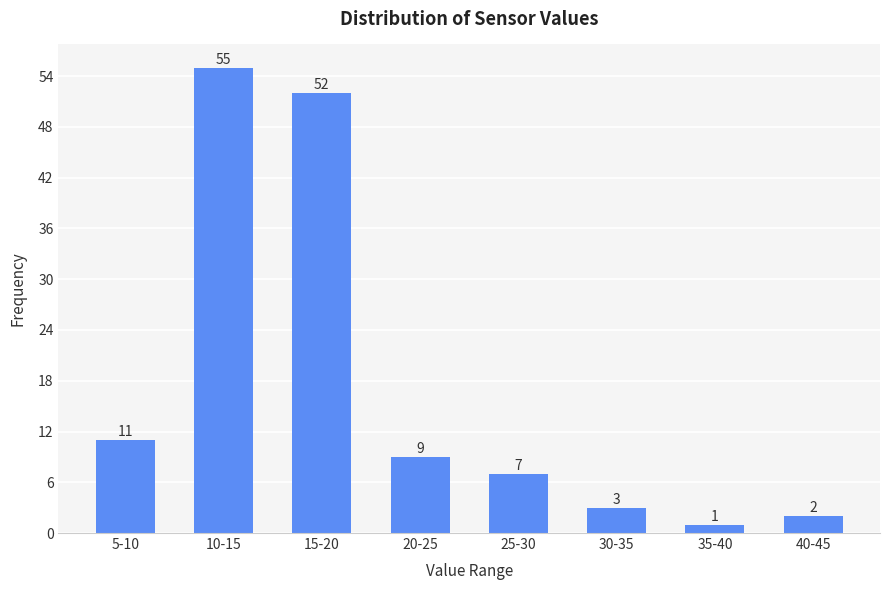

Reading left to right, transcribe all the data shown in this chart.

5-10=11	10-15=55	15-20=52	20-25=9	25-30=7	30-35=3	35-40=1	40-45=2